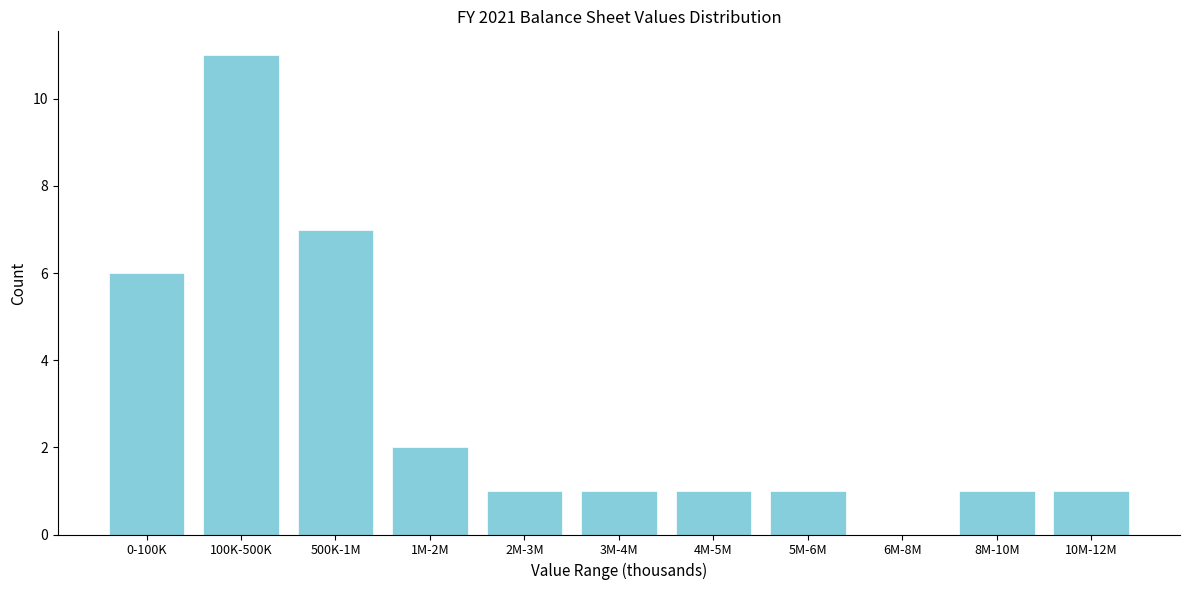

Reading left to right, list all the values displayed in this chart.

0-100K=6	100K-500K=11	500K-1M=7	1M-2M=2	2M-3M=1	3M-4M=1	4M-5M=1	5M-6M=1	6M-8M=0	8M-10M=1	10M-12M=1